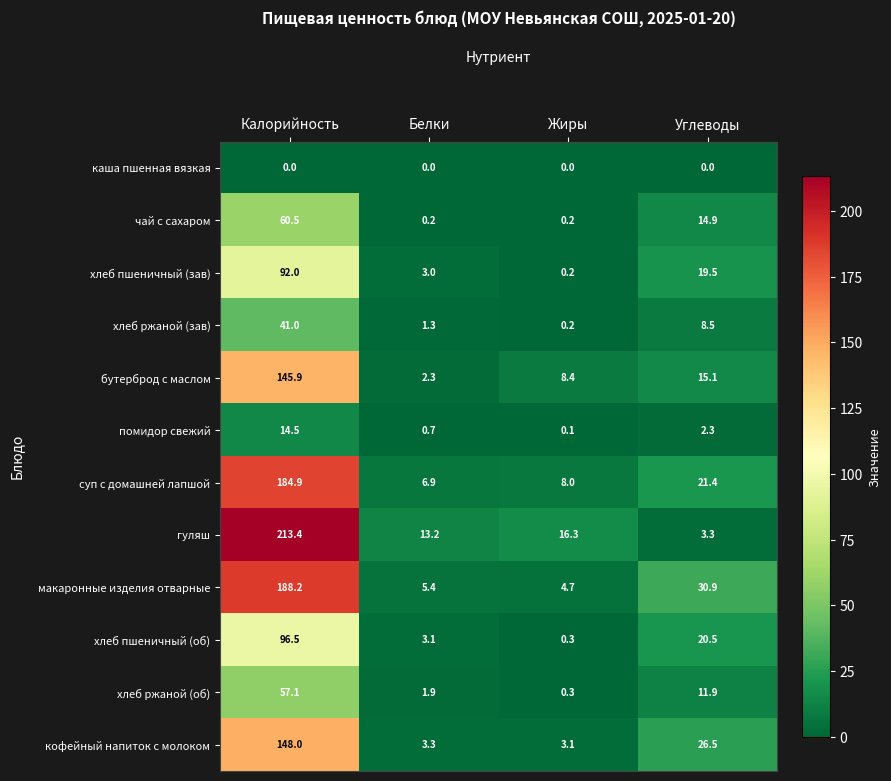

Rank the series by their maximum value, from lowest to highest.

каша пшенная вязкая, помидор свежий, хлеб ржаной (зав), хлеб ржаной (об), чай с сахаром, хлеб пшеничный (зав), хлеб пшеничный (об), бутерброд с маслом, кофейный напиток с молоком, суп с домашней лапшой, макаронные изделия отварные, гуляш